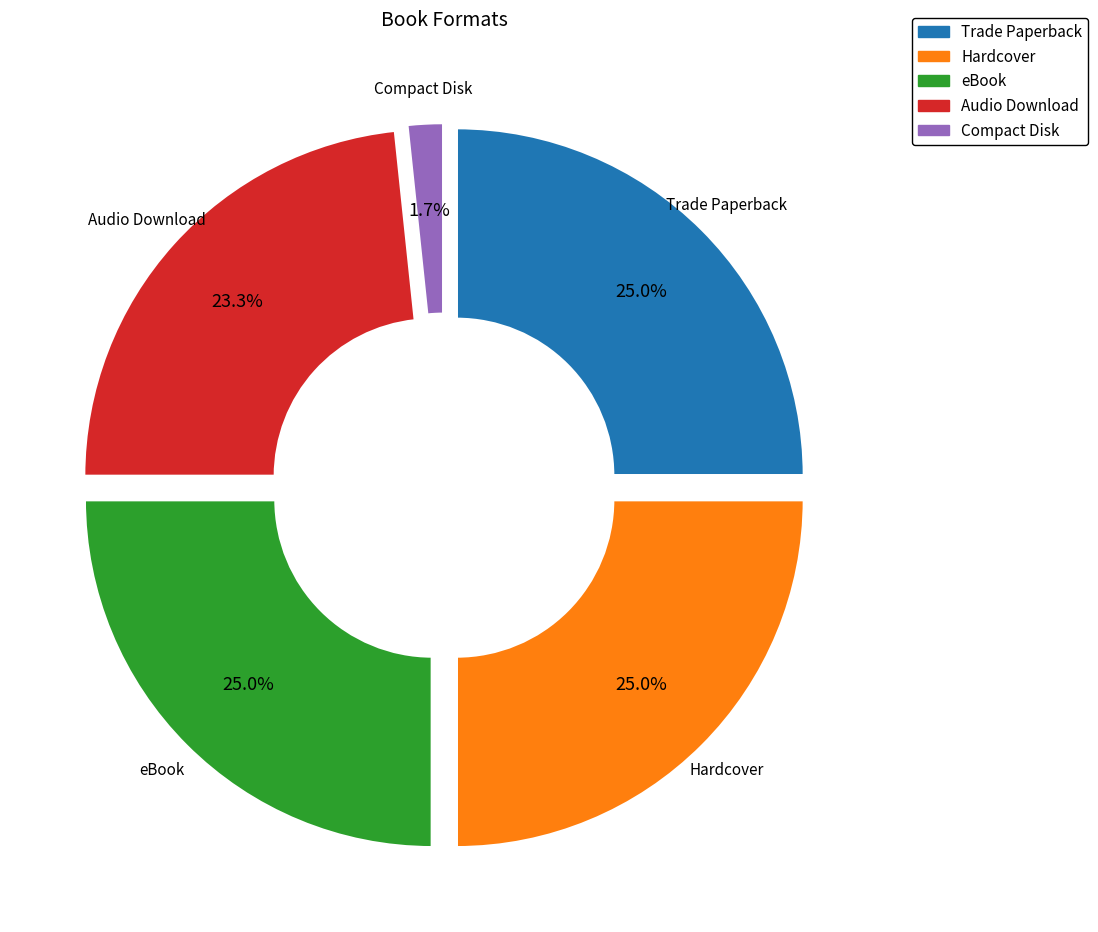

How many segments does this pie chart have?

5